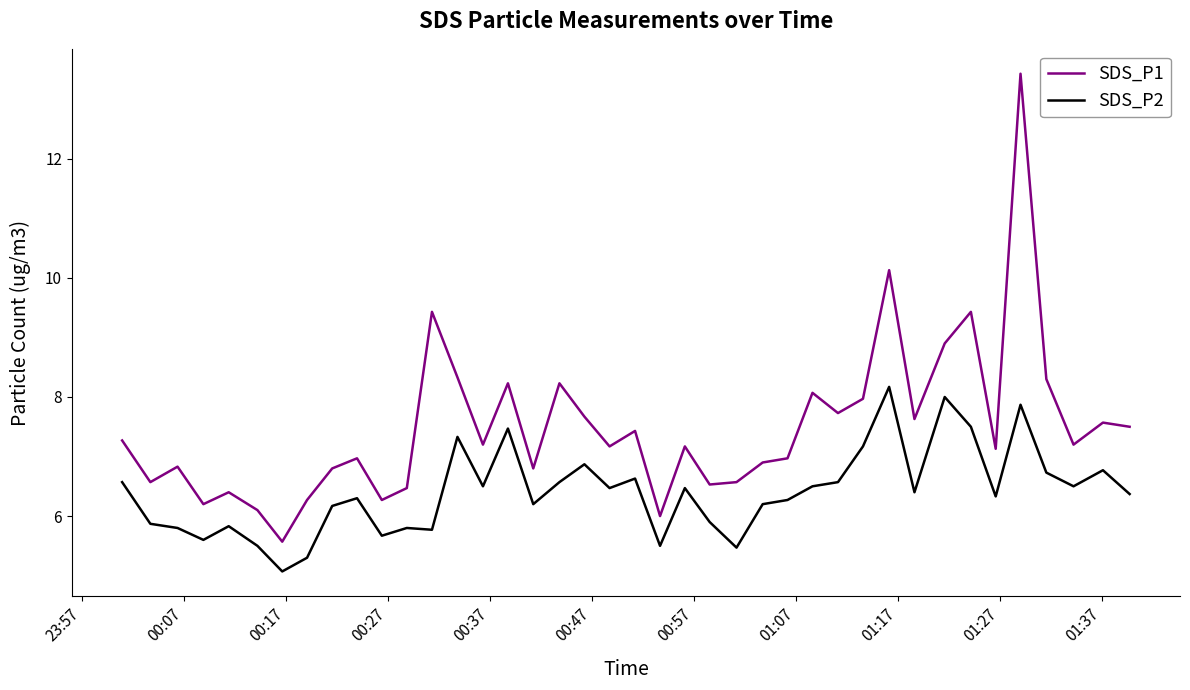

True or false: SDS_P1 and SDS_P2 intersect in this chart.

False